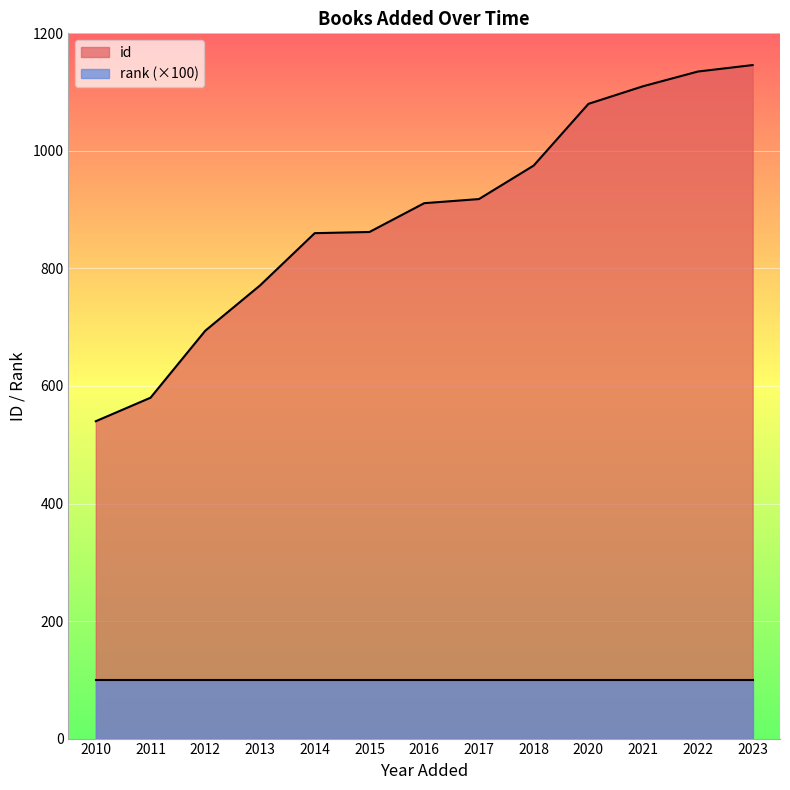

At which label does id reach its minimum?

2010